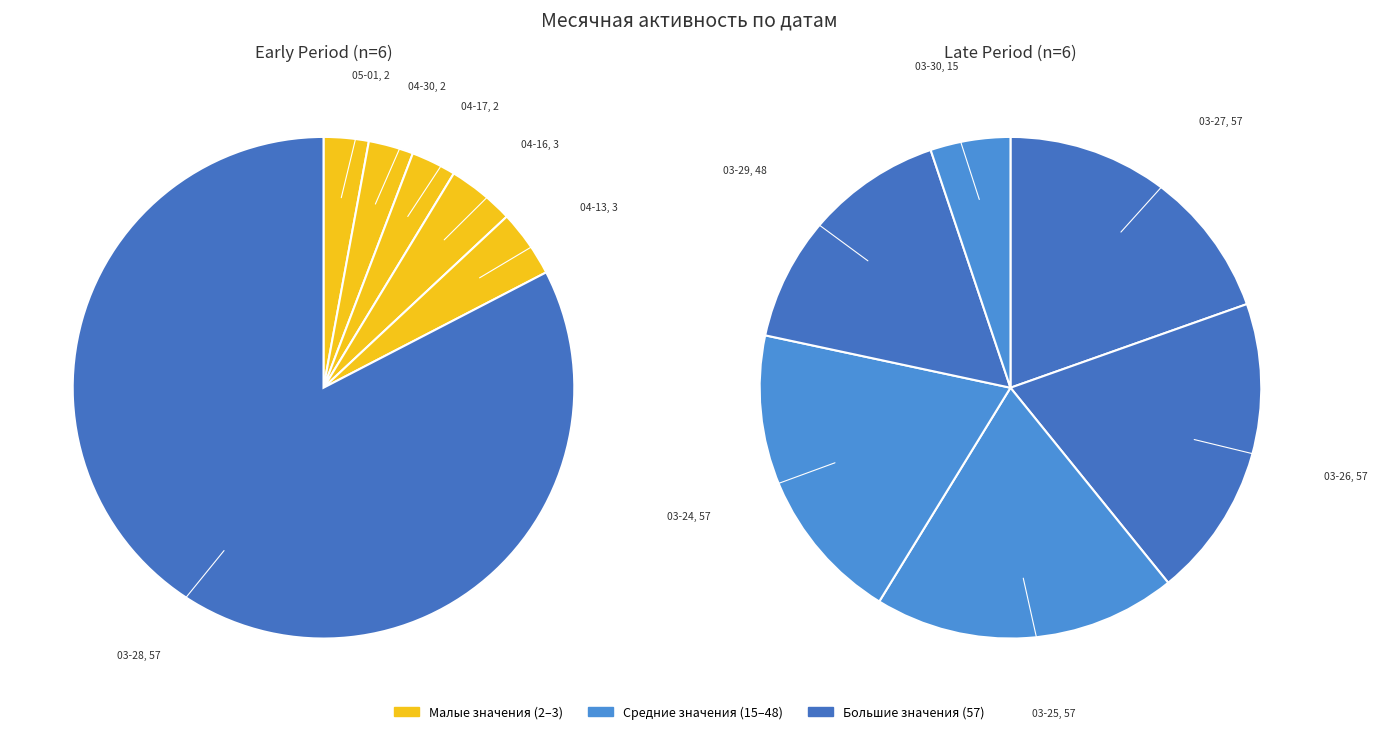

Is the sum of 2024-03-26 and 2024-03-24 greater than half?

No